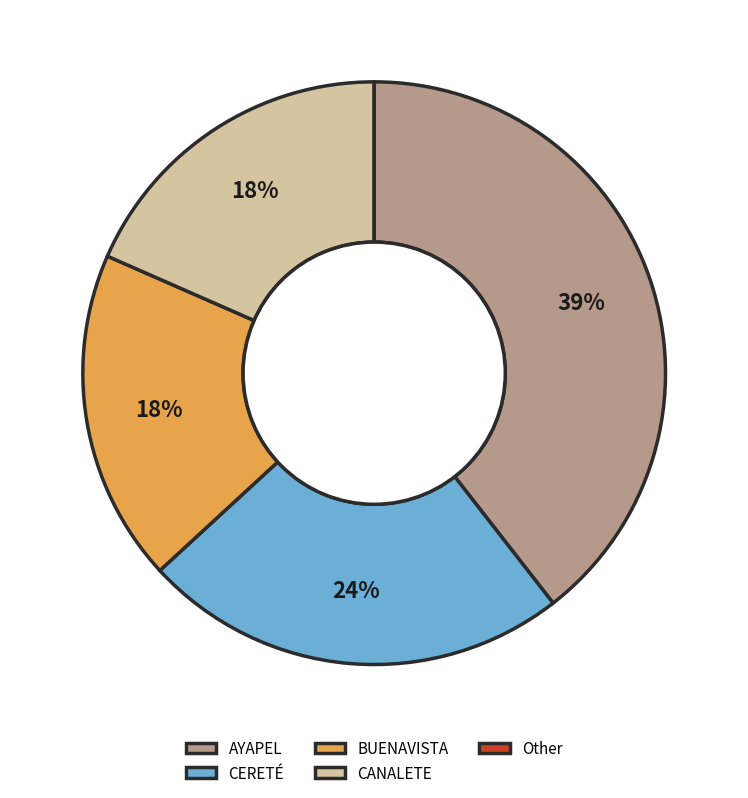

To the nearest percent, what is the difference between the largest and smallest slice percentages?

39%